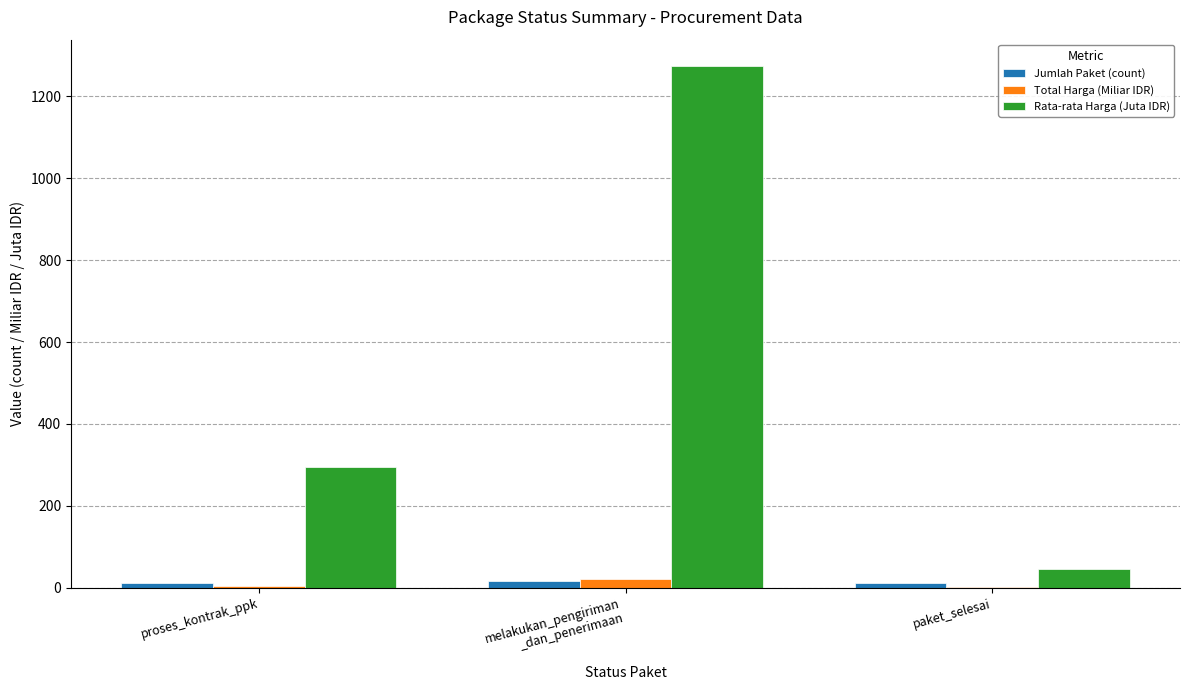

At which label is Total Harga (Miliar IDR) closest to 11?

proses_kontrak_ppk